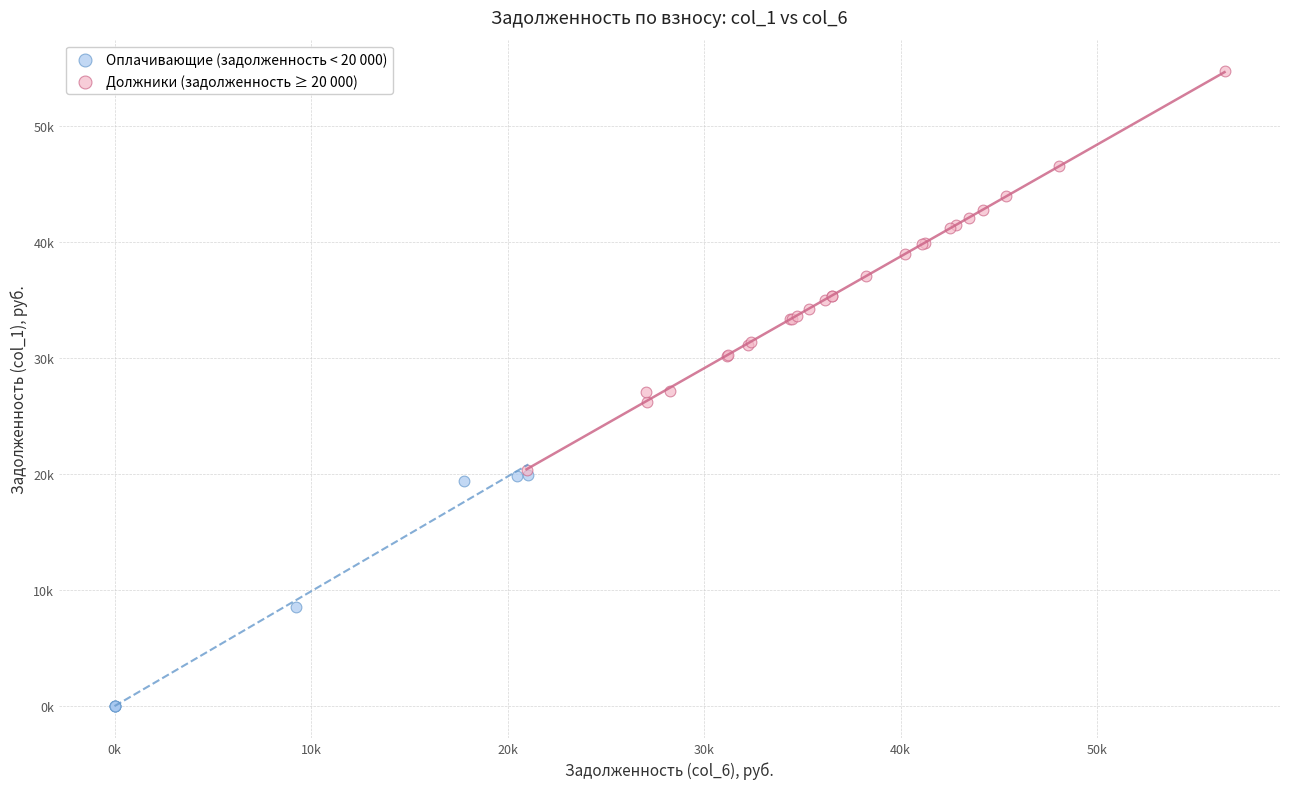

Which series has the widest spread of Y values?

Должники (задолженность ≥ 20 000)